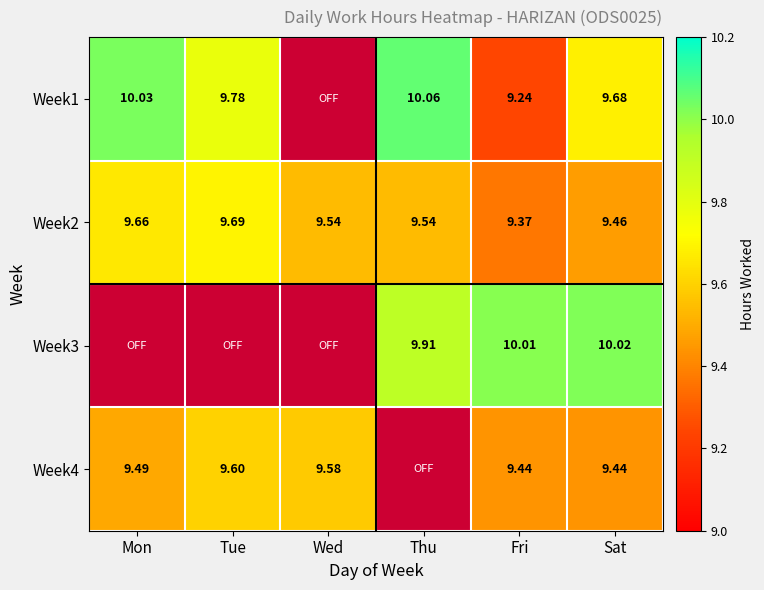

At which label is Week2 closest to 9?

Fri